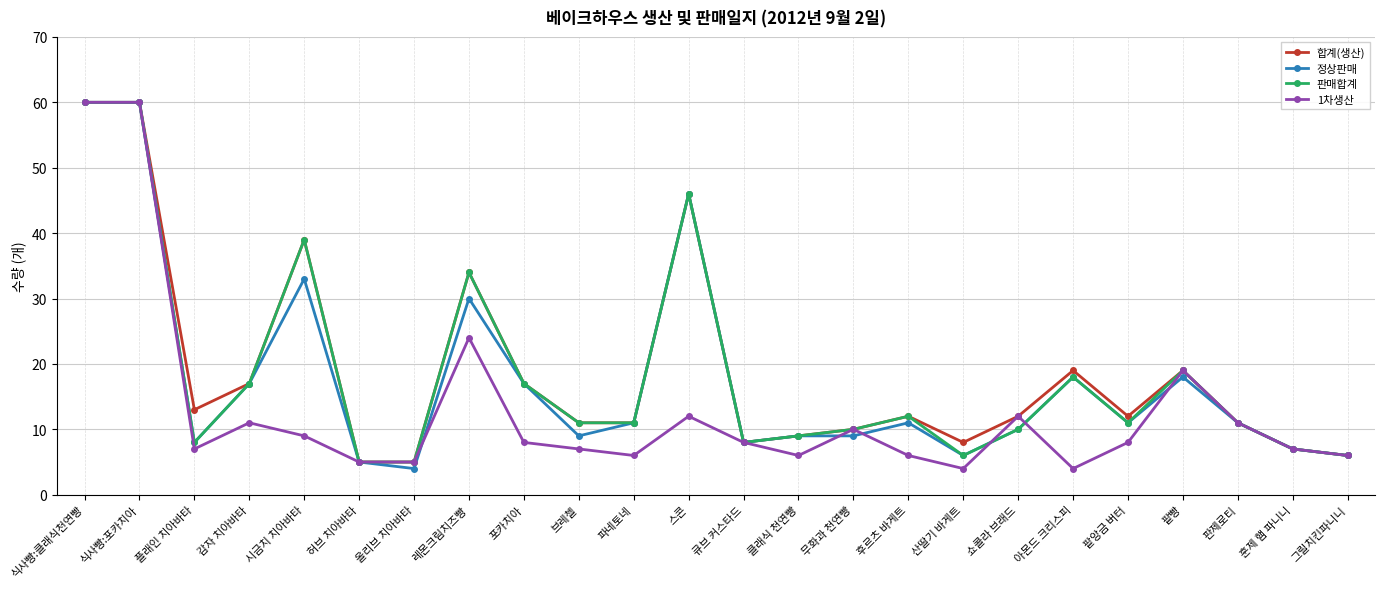

What is the label of the 24th point from the right?

식사빵:클래식천연빵